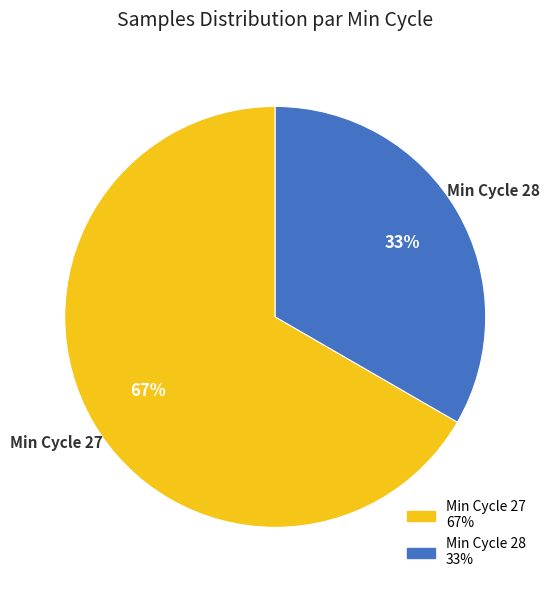

What is the ratio of the value at Min Cycle 28 to the value at Min Cycle 27?

0.5